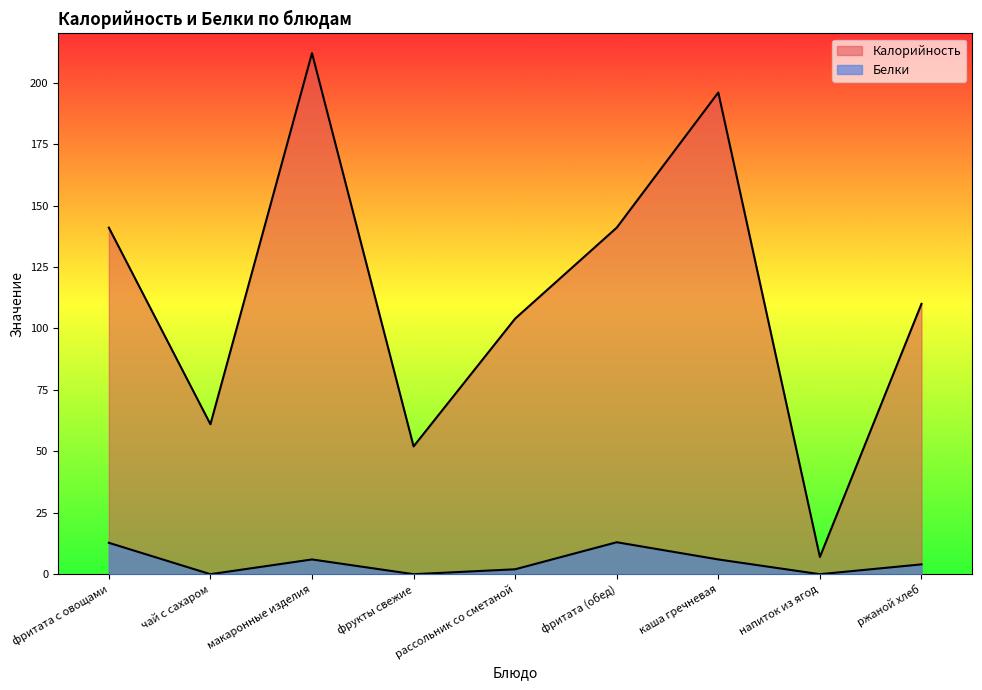

How many interior local valleys does the Белки series have?

3